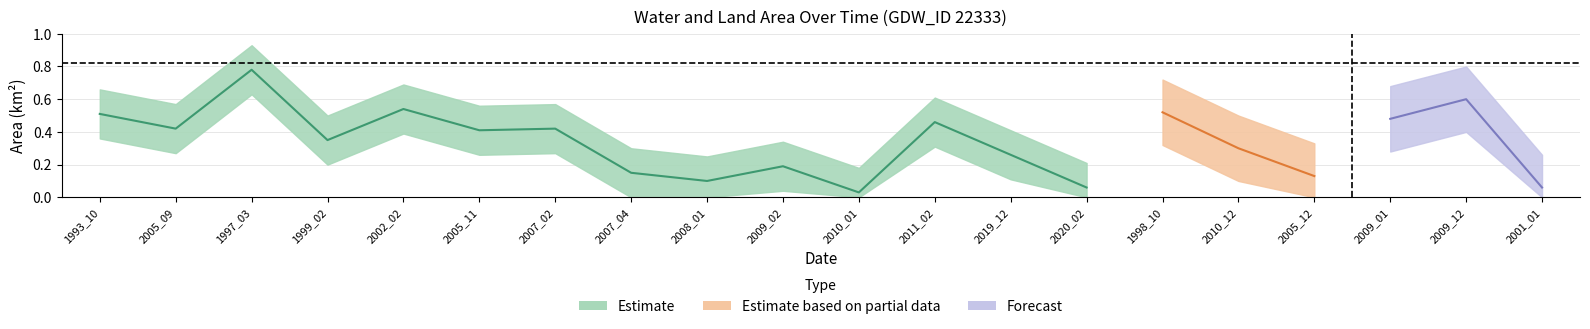

At which category is the sum across all series the highest?

1997_03